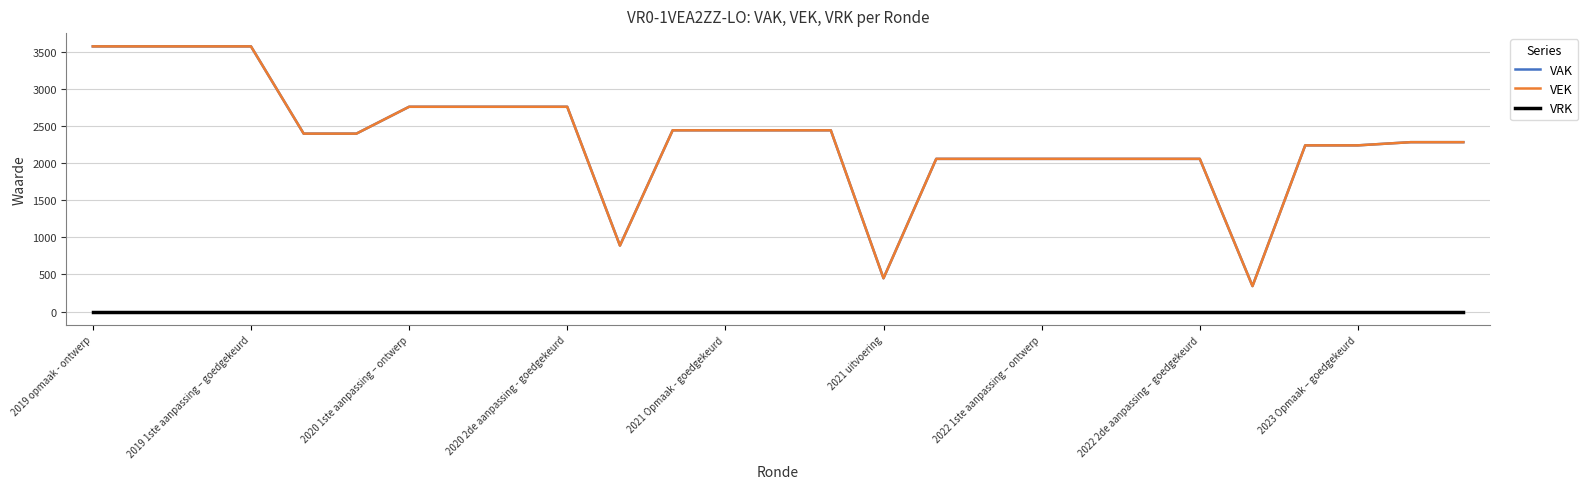

True or false: VRK and VEK cross at least once.

False